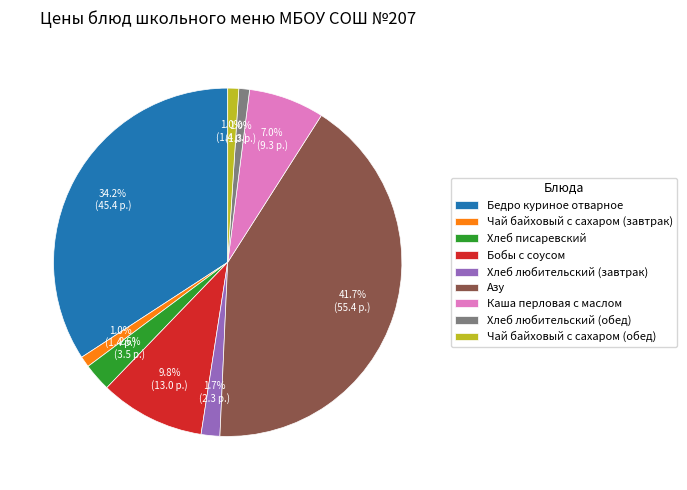

What percentage do Хлеб любительский (обед) and Хлеб писаревский together represent?

3.6%